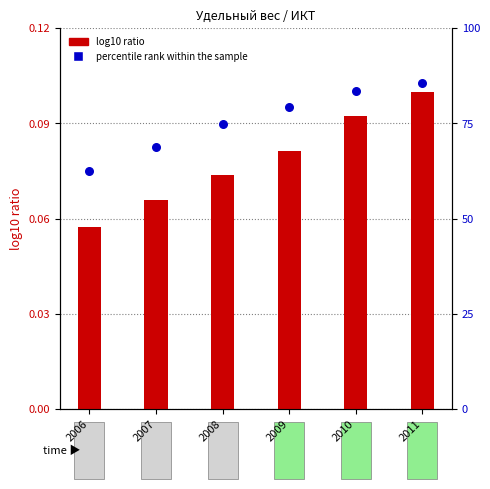

Which series reaches the maximum Y coordinate?

percentile rank within the sample